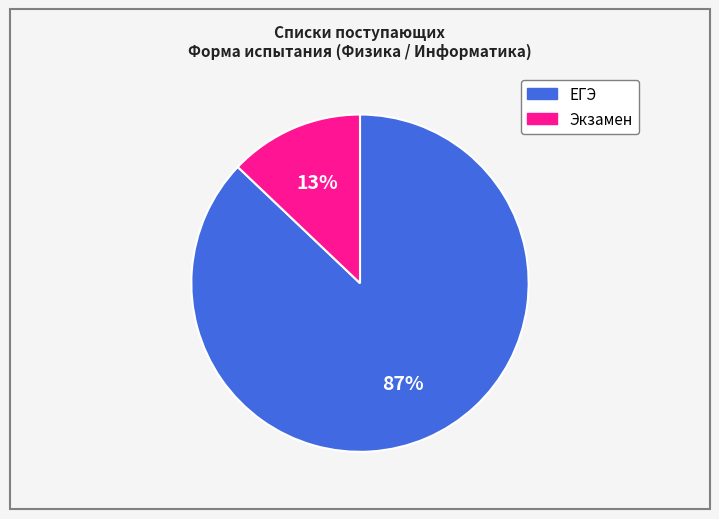

True or false: ЕГЭ accounts for 87% of the total.

True